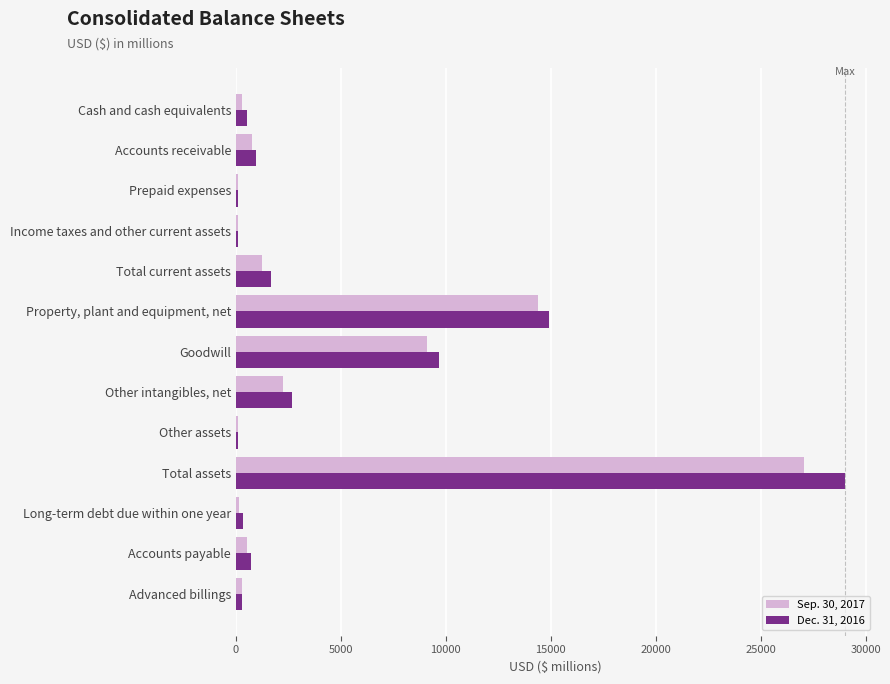

What are all the series names shown in the legend?

Sep. 30, 2017, Dec. 31, 2016